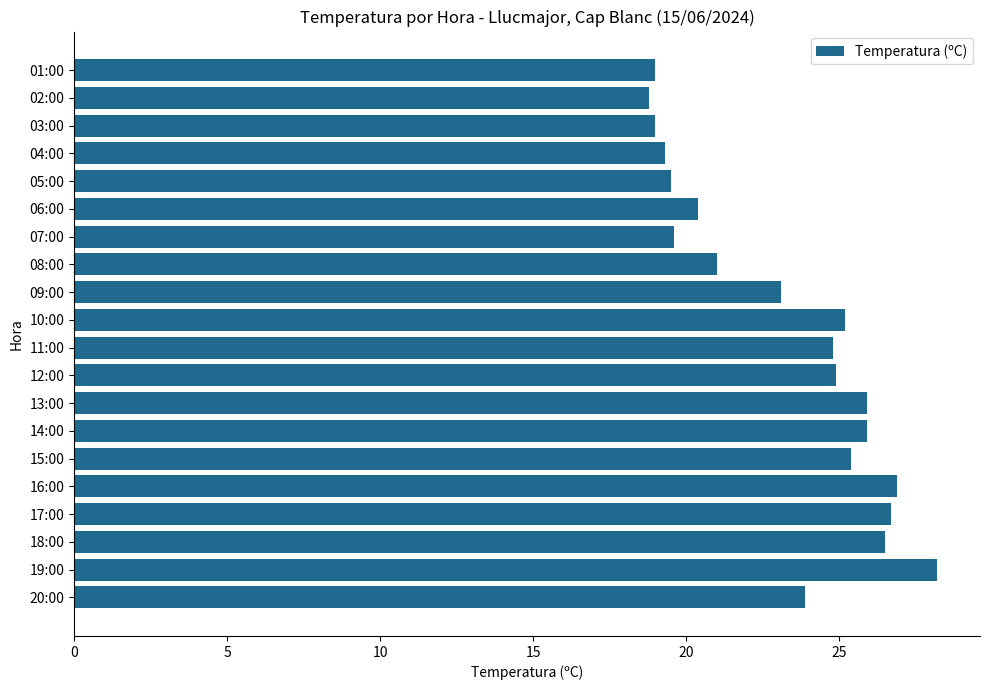

Which label corresponds to the largest value in the chart?

19:00